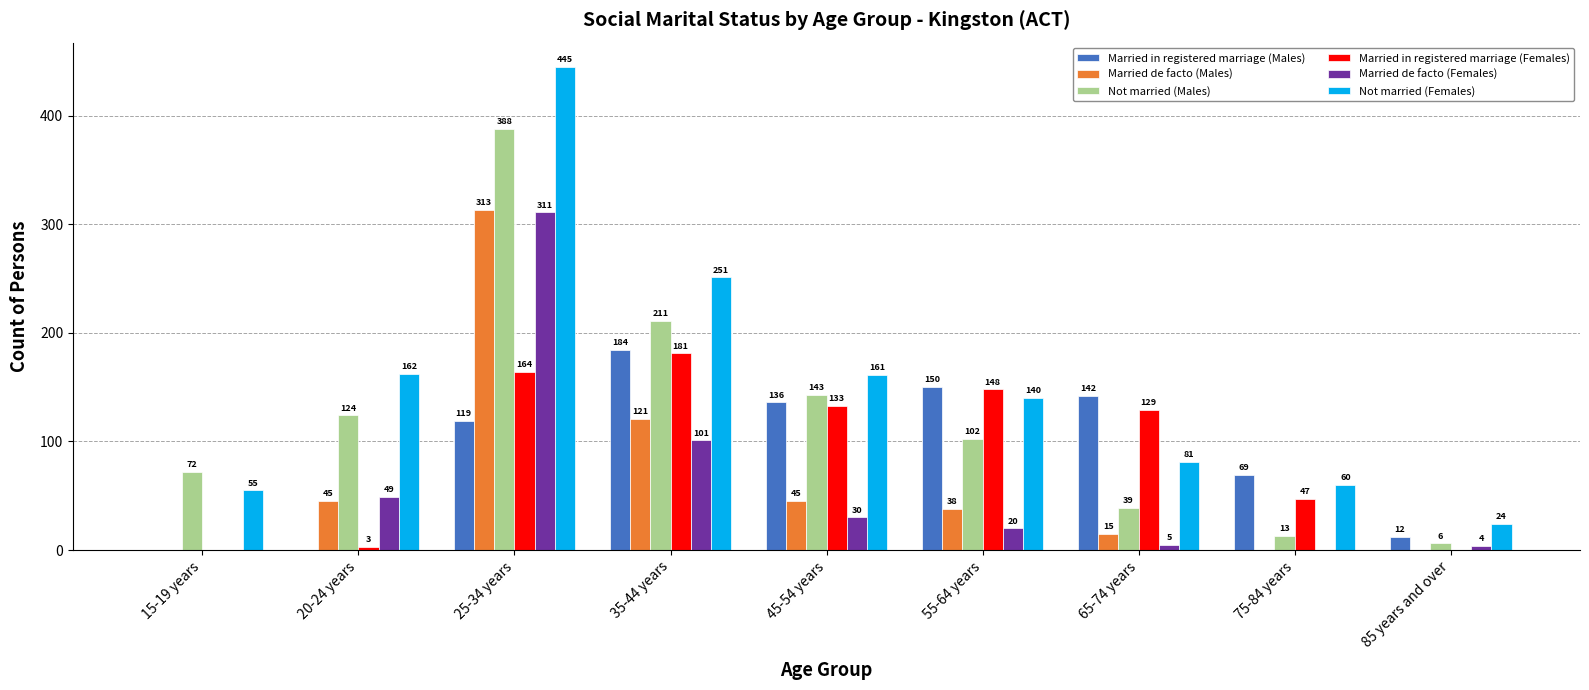

What is the total value across all series at 35-44 years?

1049